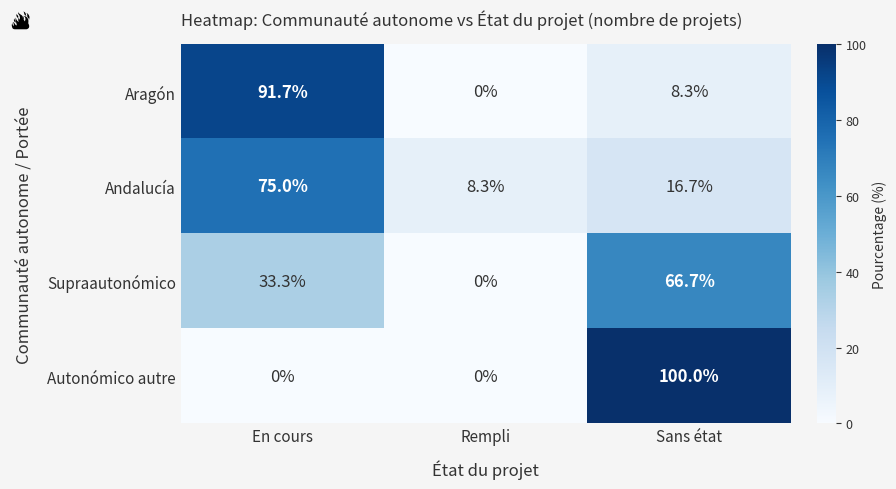

At which category is the sum across all series the highest?

En cours